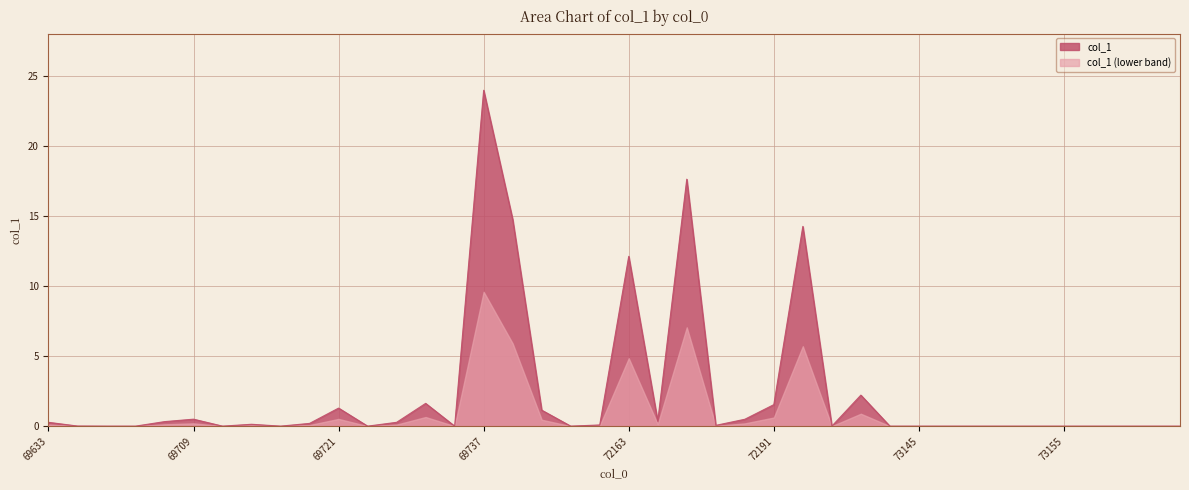

What is the difference between the second highest and minimum values?

17.6